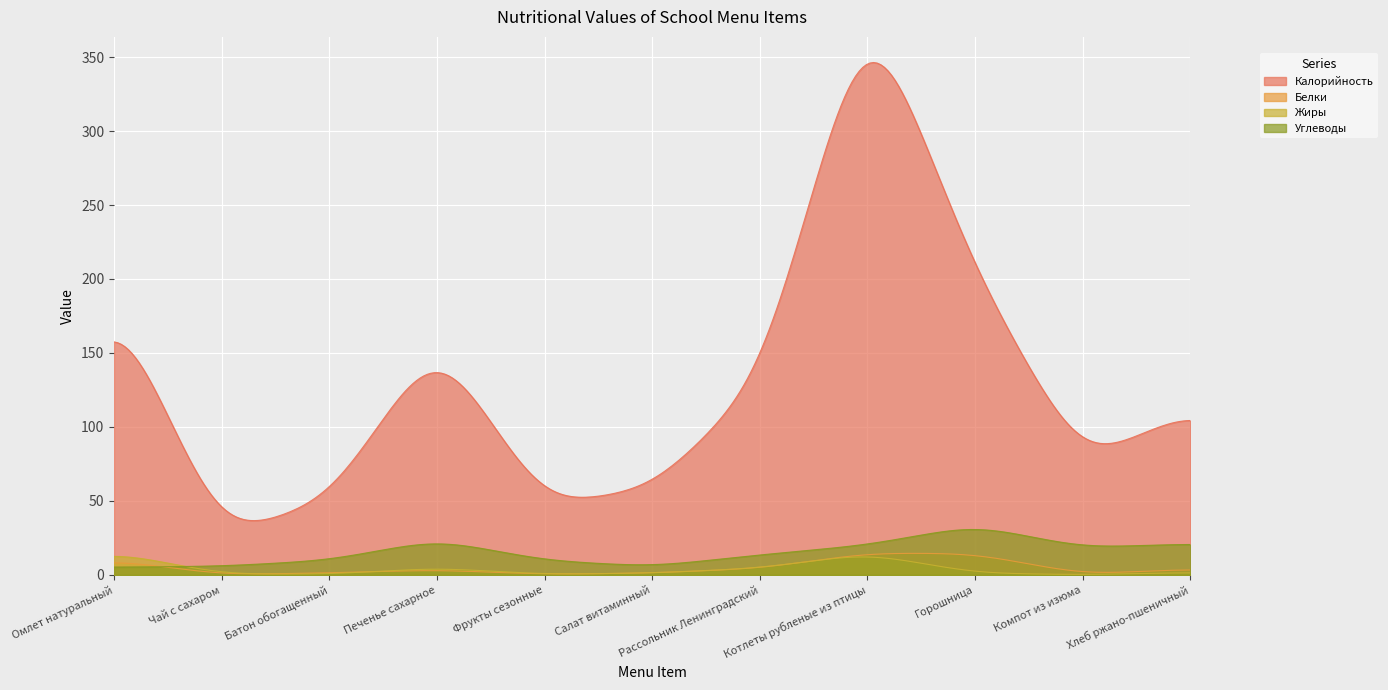

What are all the series names shown in the legend?

Калорийность, Белки, Жиры, Углеводы